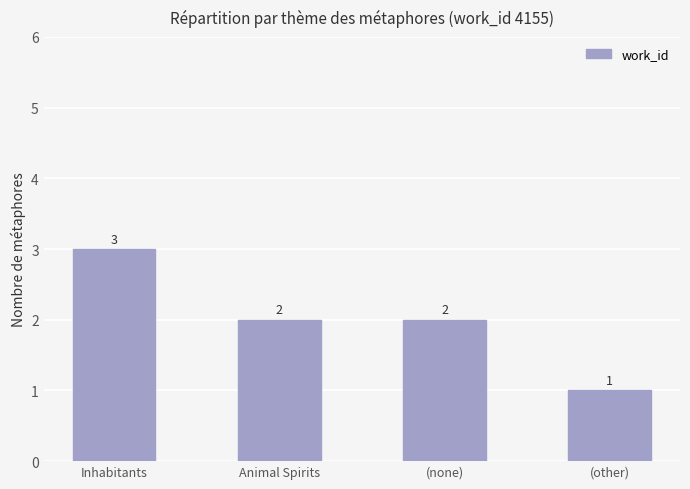

Where does the data first go above 2?

Inhabitants